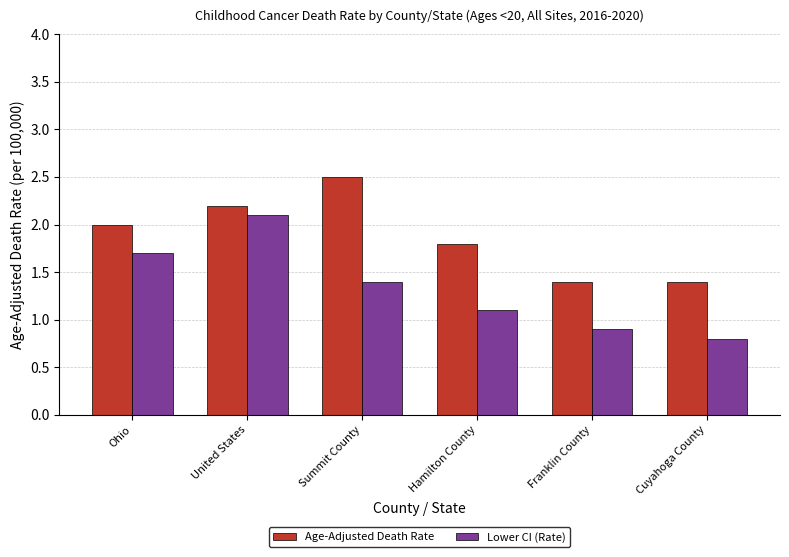

Reading left to right, extract all data points from this chart.

Age-Adjusted Death Rate: 2.0	2.2	2.5	1.8	1.4	1.4
Lower CI (Rate): 1.7	2.1	1.4	1.1	0.9	0.8